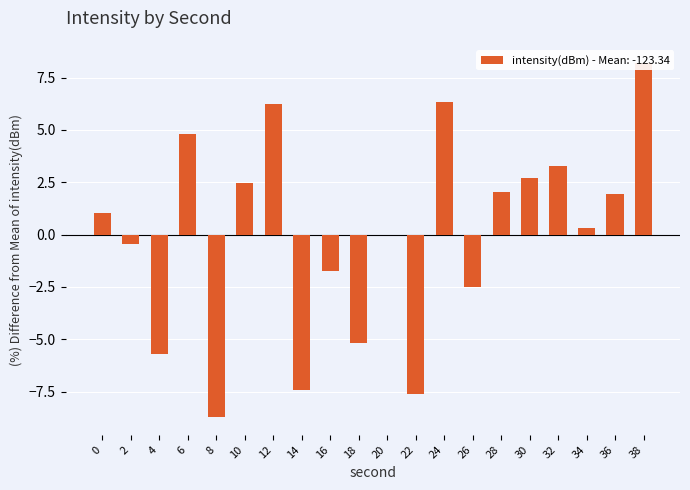

Rank the categories by value from highest to lowest.

38, 24, 12, 6, 32, 30, 10, 28, 36, 0, 34, 20, 2, 16, 26, 18, 4, 14, 22, 8